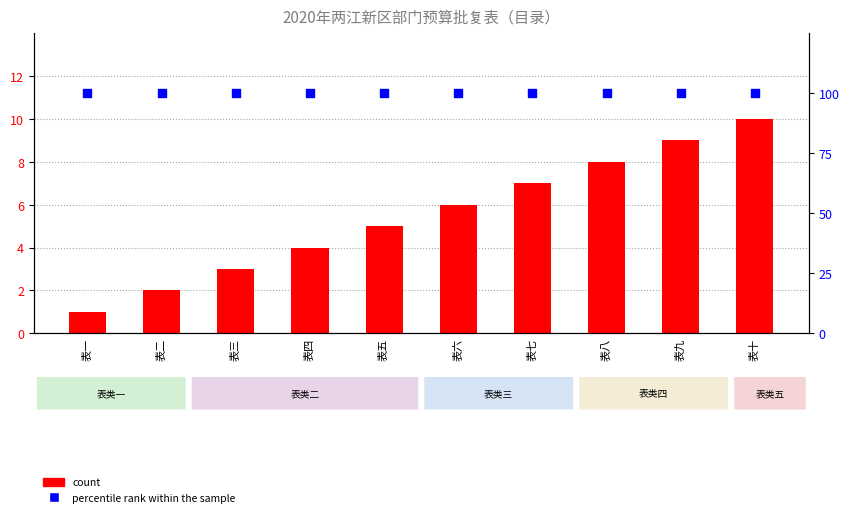

At which category is the sum across all series the highest?

表十